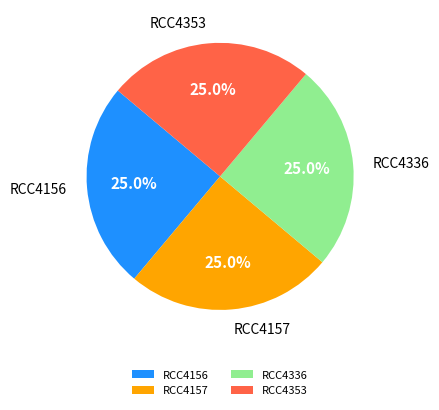

Is there a majority slice in this chart?

No